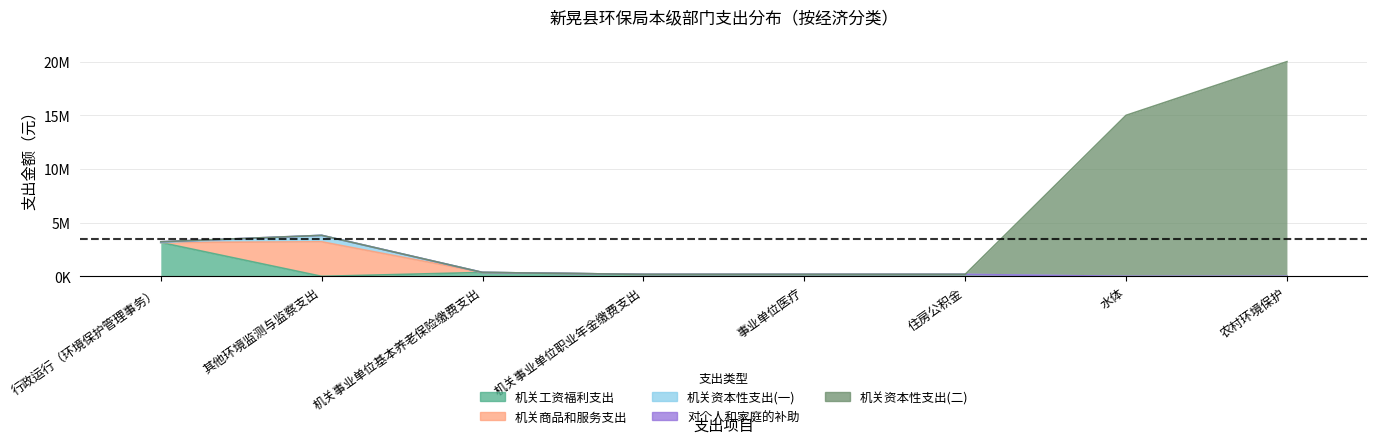

Which series has the widest spread of values?

机关资本性支出(二)